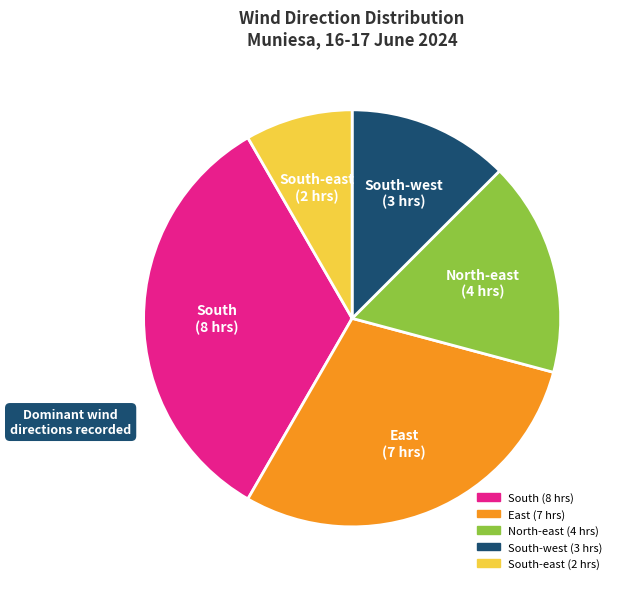

Is there any slice that represents more than half of the pie?

No